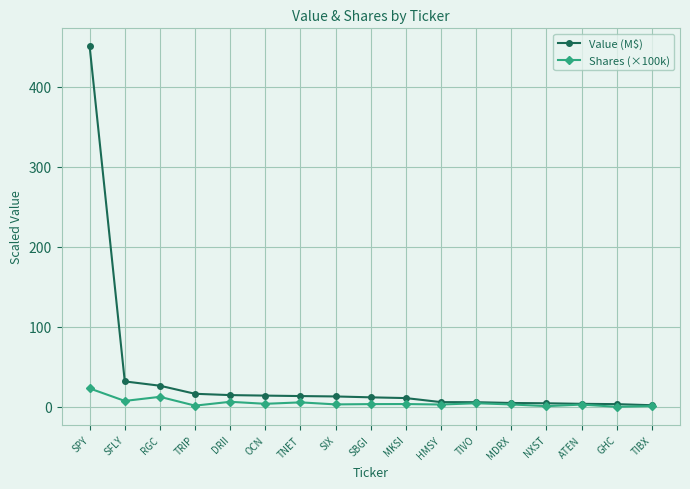

The Value (M$) series shows 13.0 at SIX. True or false?

True